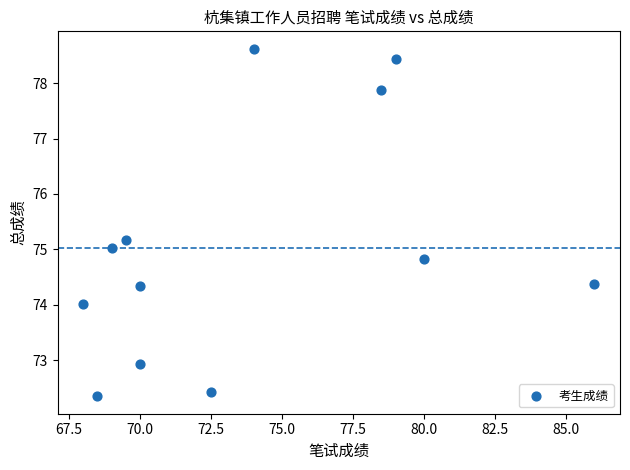

What is the range of Y values (max minus min)?

6.3